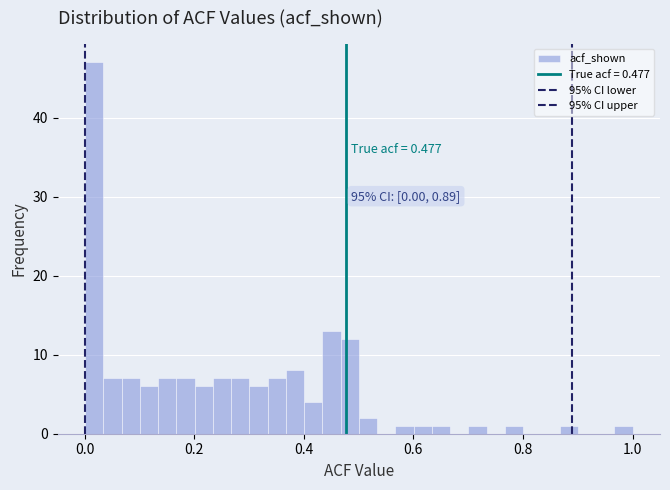

Read against the x-axis, roughly where is the centre of the tallest bar?

0.02